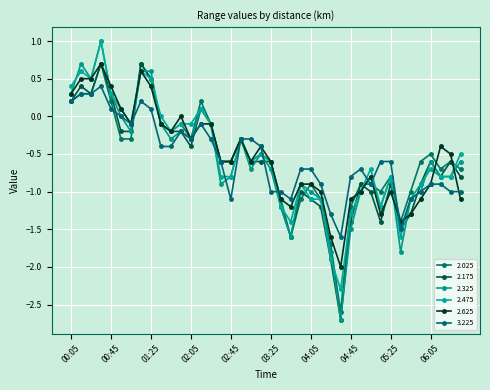

How many series are shown in this chart?

6